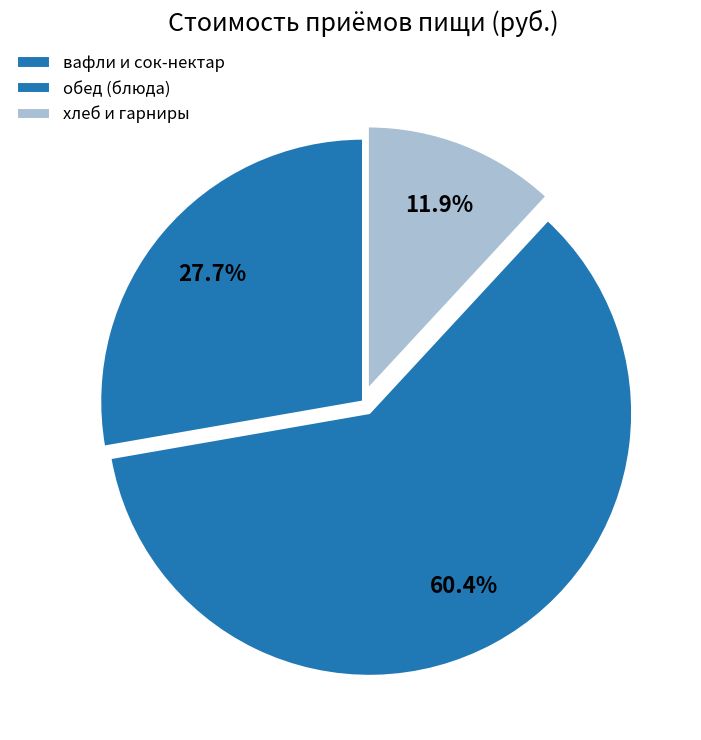

Count the number of slices in the pie.

3